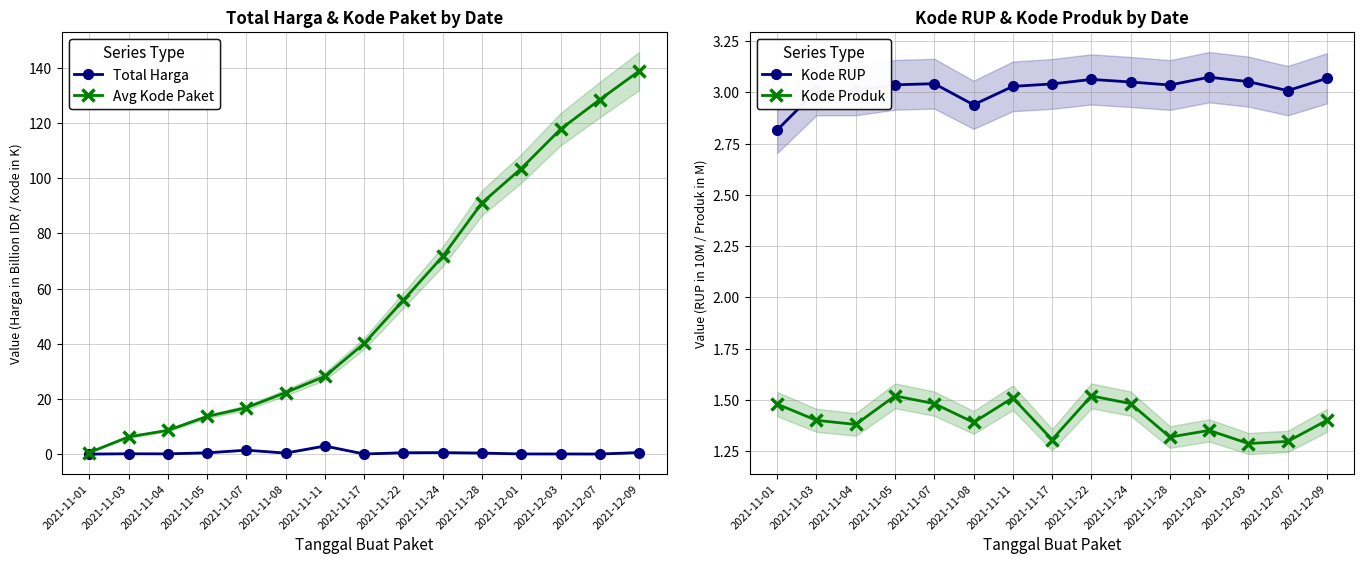

What is the label of the 2nd point from the left?

2021-11-03